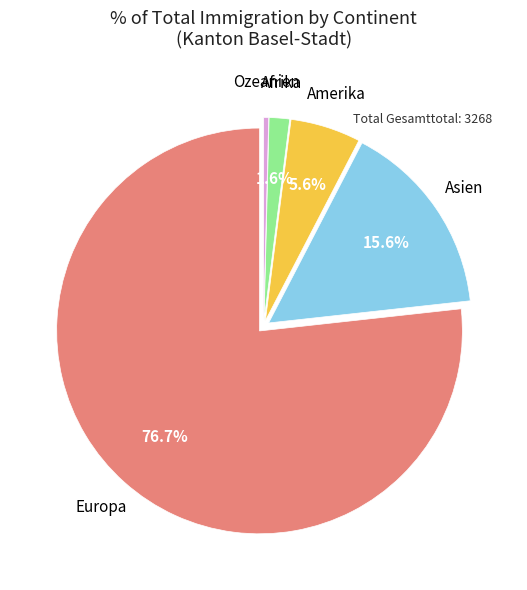

Does Amerika account for over 50% of the chart?

No